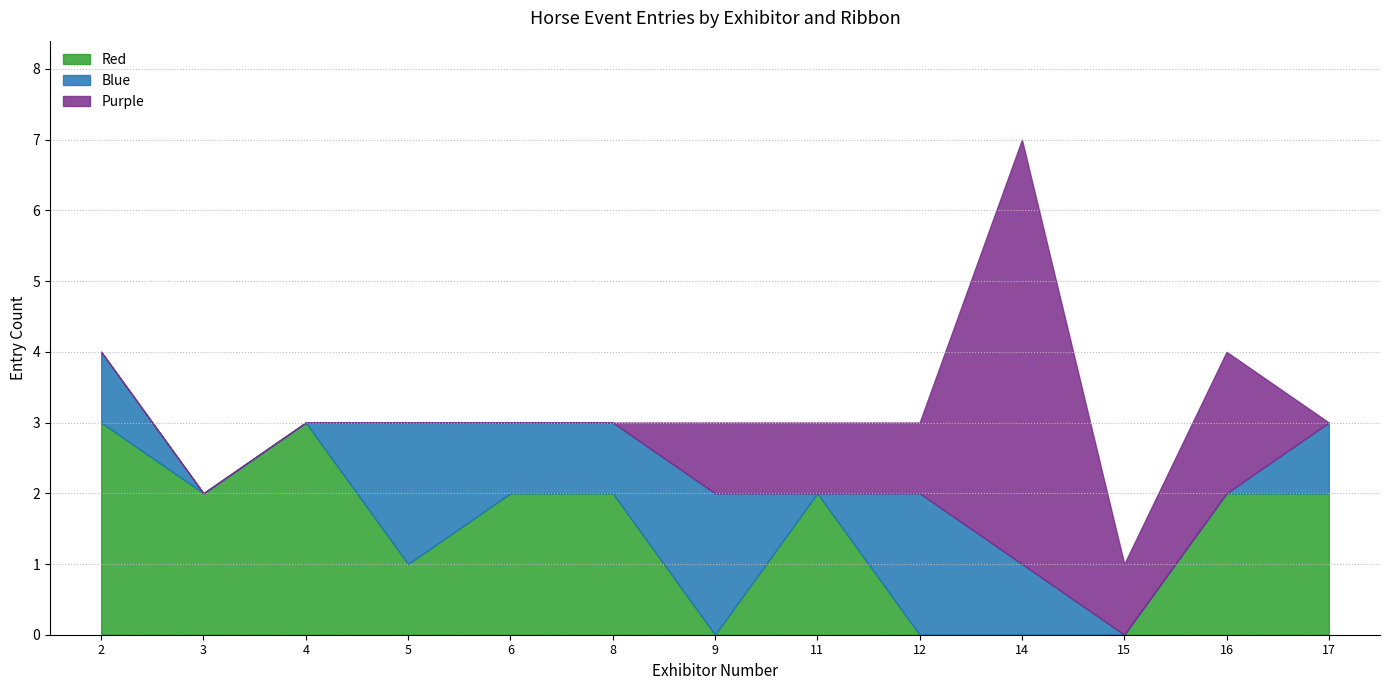

What is the total value across all series at 12?

3